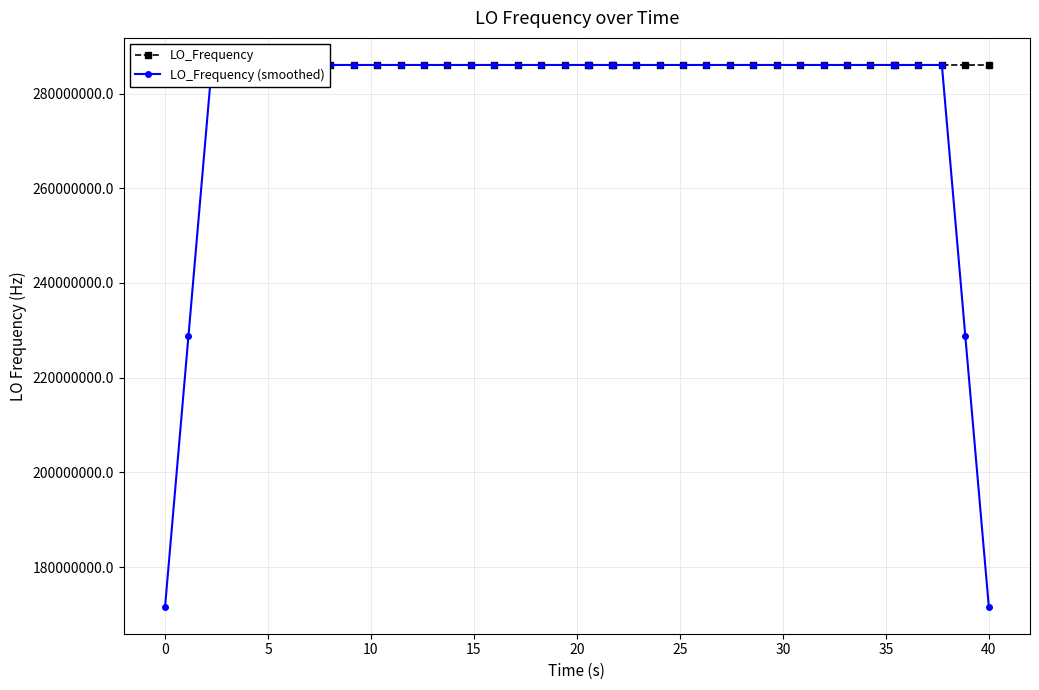

How many interior local valleys does the LO_Frequency (smoothed) series have?

10